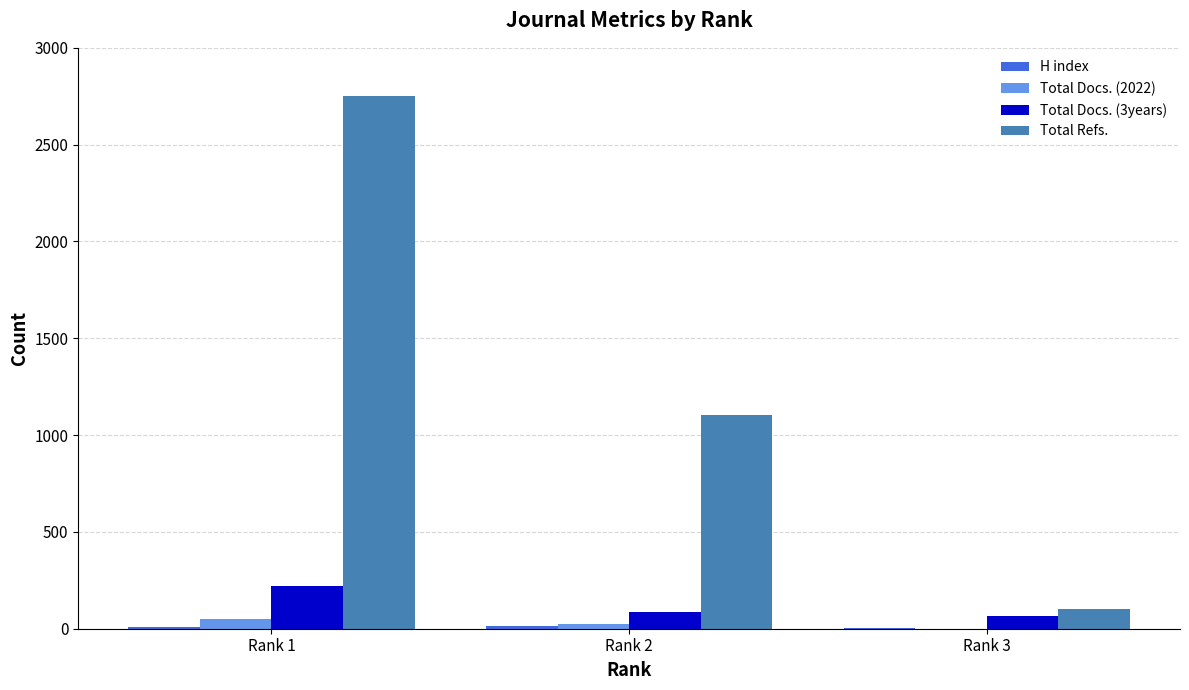

What is the sum of all Total Docs. (2022) values?

73